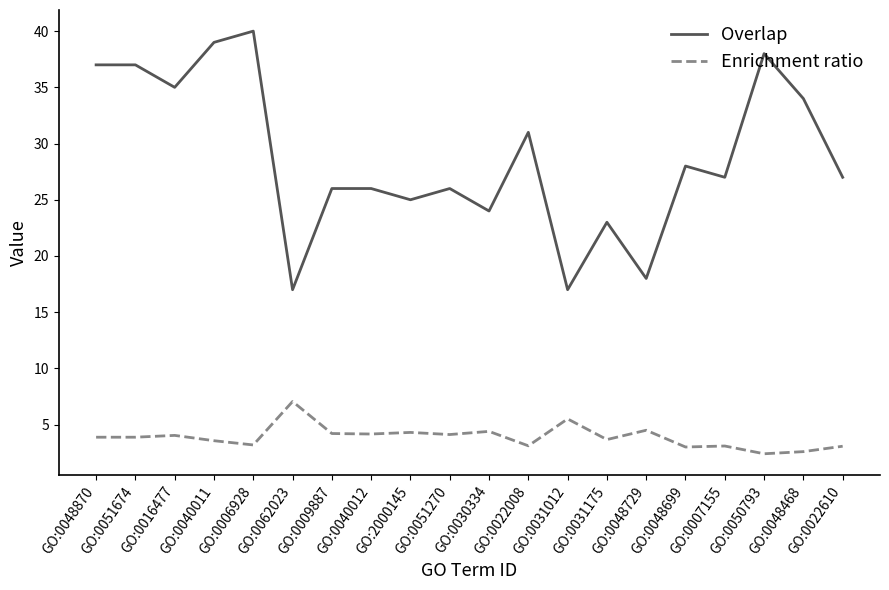

List the series in order of their overall mean, highest first.

Overlap, Enrichment ratio